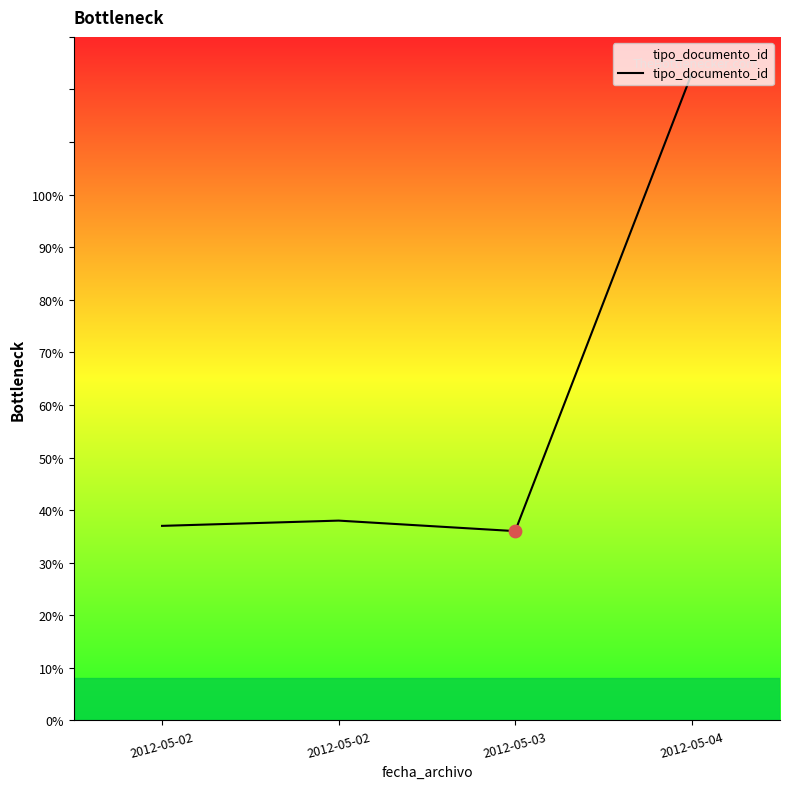

Which has a higher value, 2012-05-02 or 2012-05-04?

2012-05-04